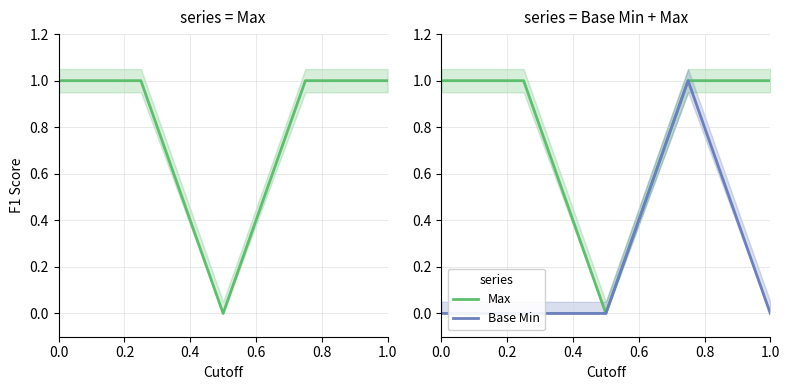

What is the maximum value shown in the chart?

1